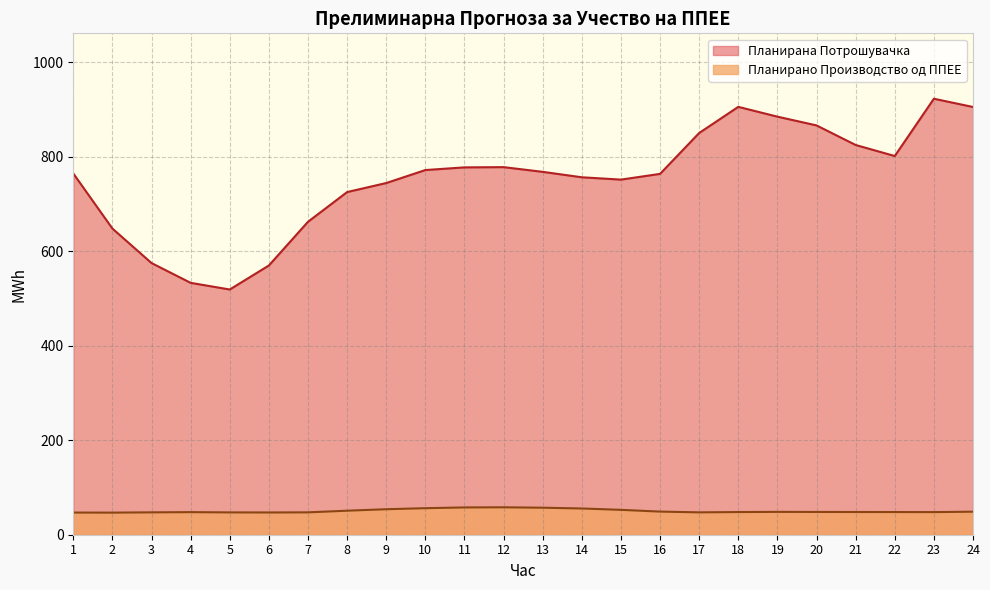

How many data points does each series have?

24